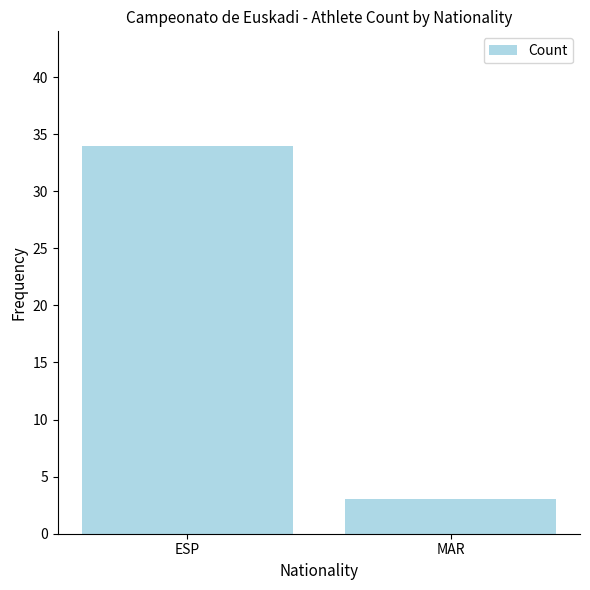

Reading left to right, list all the values displayed in this chart.

34	3